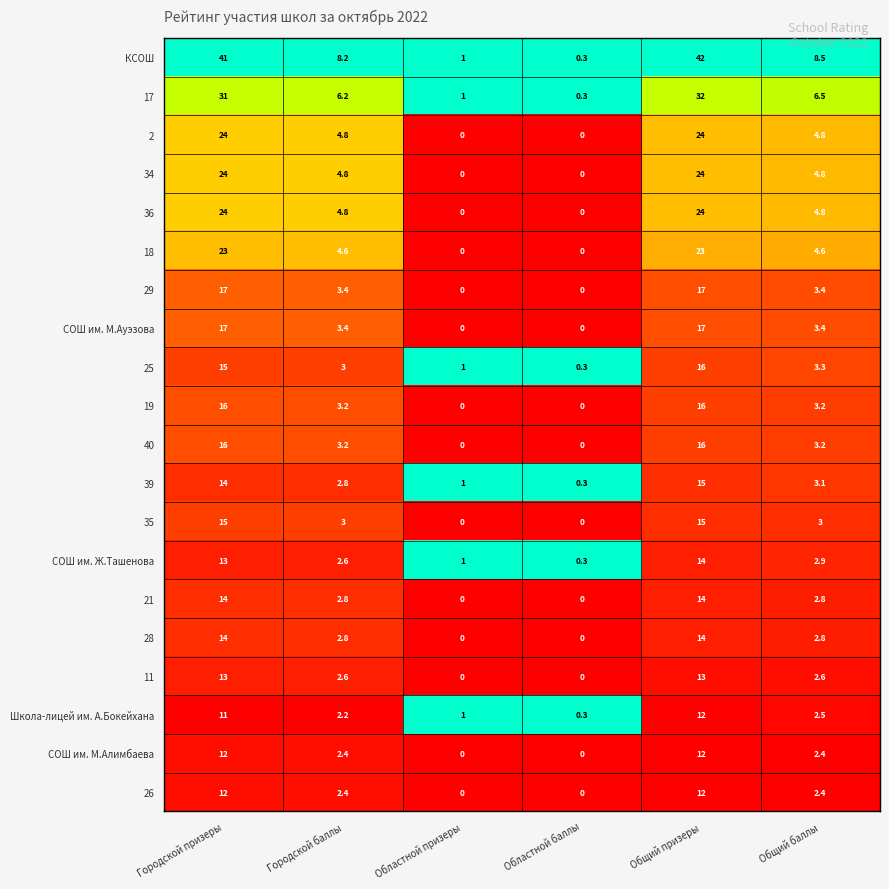

What is the maximum value shown in the chart?

42.0